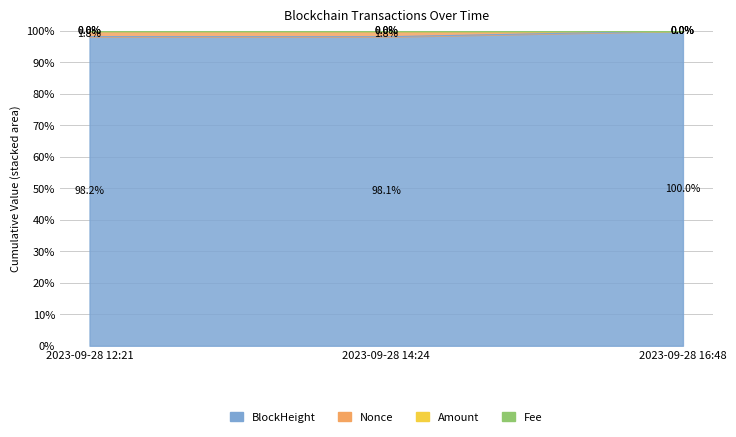

What is the label of the 3rd point from the right?

2023-09-28 12:21